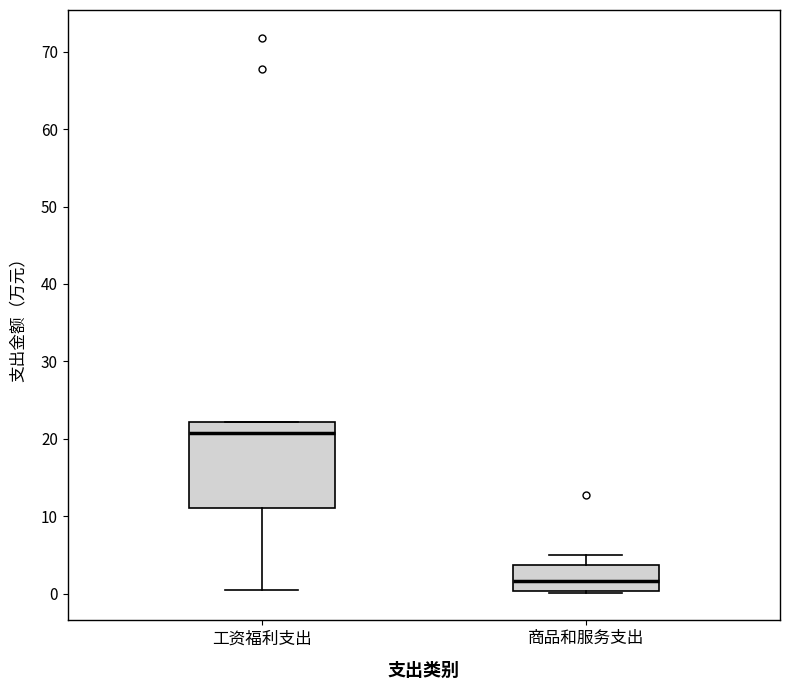

Reading left to right, transcribe this box plot: for each box, give where its median line is, the range the box spans, and where its two whiskers end, as read against the y-axis. The values are not printed on the chart, so give them approximately, as read against the axis.

工资福利支出: median 21, box 11 to 22, whiskers 0 to 22
商品和服务支出: median 2, box 0 to 4, whiskers 0 to 5